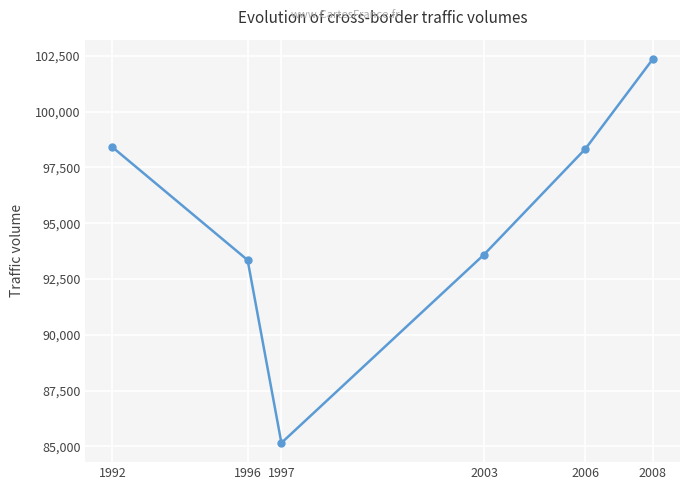

True or false: there are more than 2 points higher than both neighbors.

False